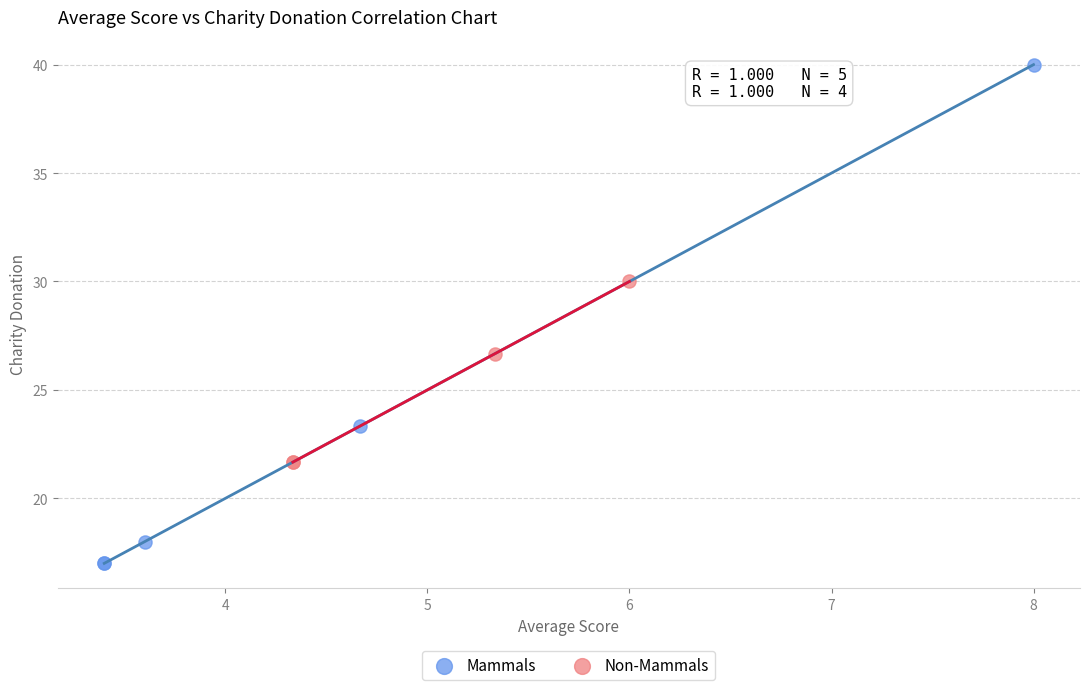

Which series contains the highest Y value?

Mammals